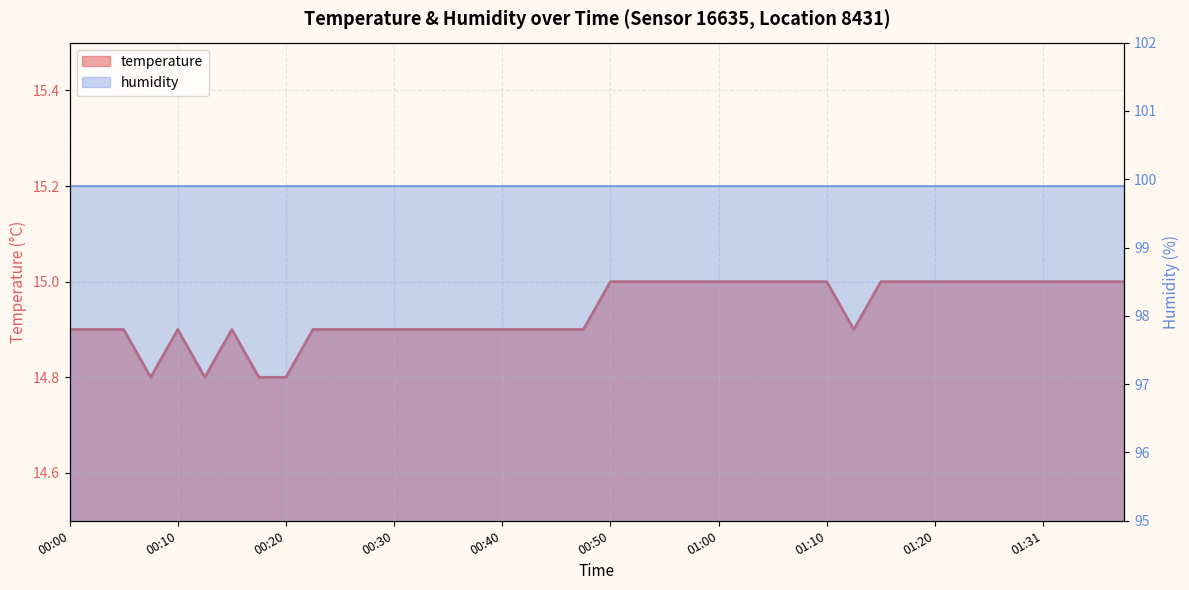

Rank the categories by value from lowest to highest.

00:07, 00:12, 00:17, 00:20, 00:00, 00:02, 00:05, 00:10, 00:15, 00:22, 00:25, 00:27, 00:30, 00:32, 00:35, 00:37, 00:40, 00:42, 00:45, 00:47, 01:12, 00:50, 00:52, 00:55, 00:57, 01:00, 01:02, 01:05, 01:07, 01:10, 01:15, 01:17, 01:20, 01:23, 01:25, 01:28, 01:31, 01:33, 01:36, 01:38